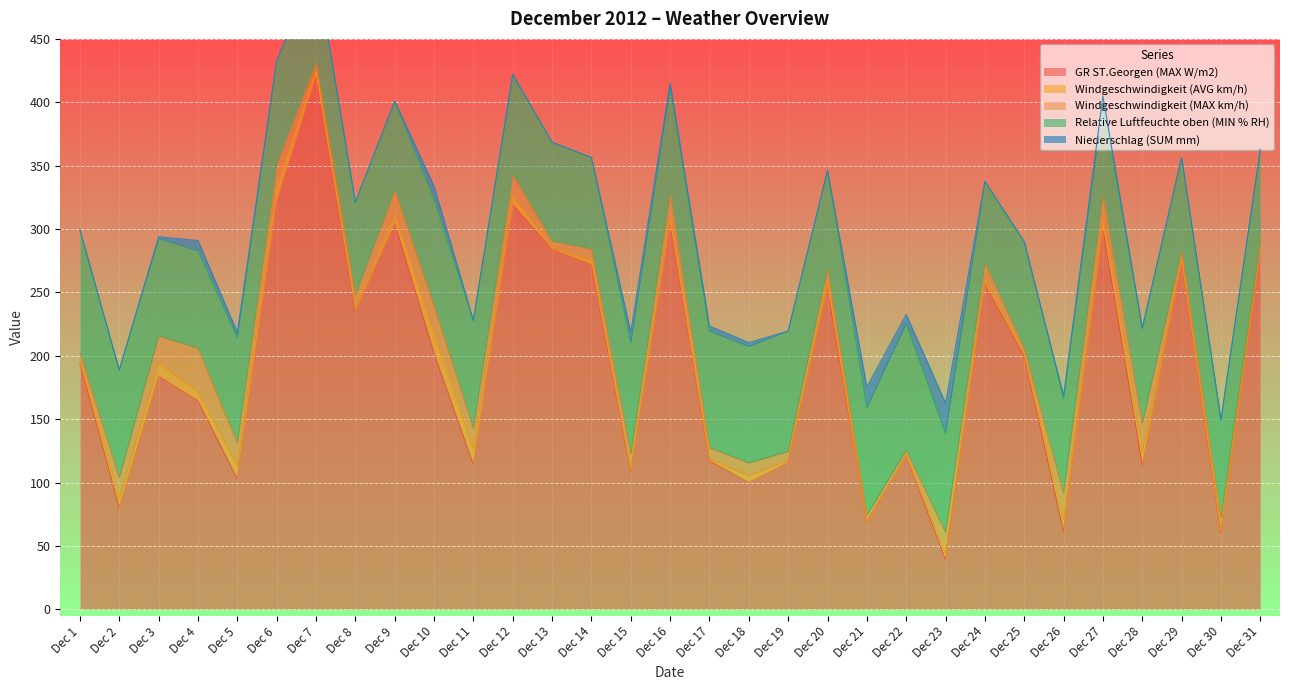

True or false: GR ST.Georgen (MAX W/m2) and Windgeschwindigkeit (MAX km/h) cross at least once.

False